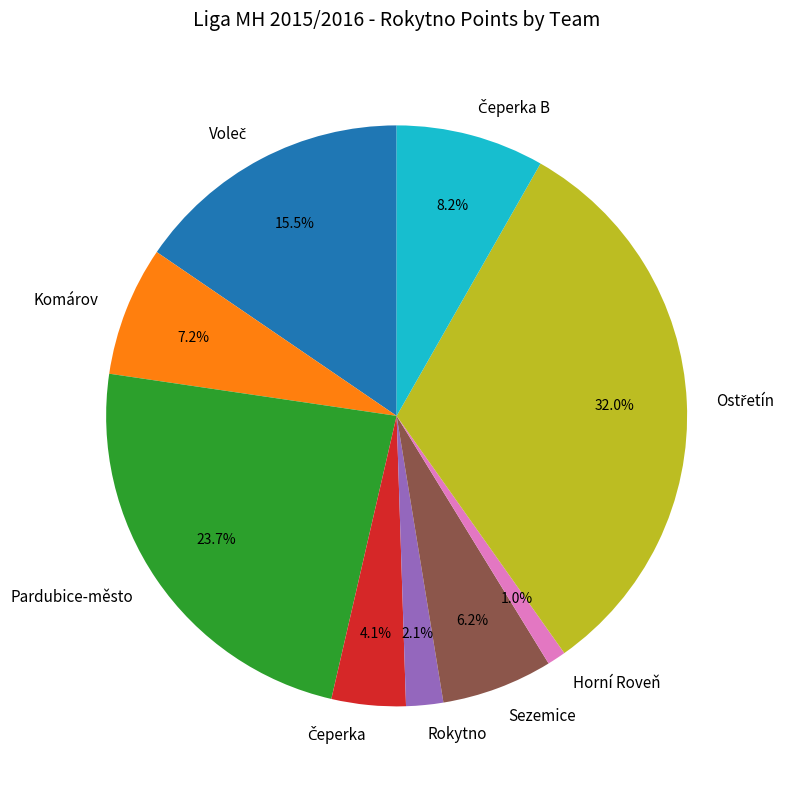

Which slice is the smallest?

Horní Roveň